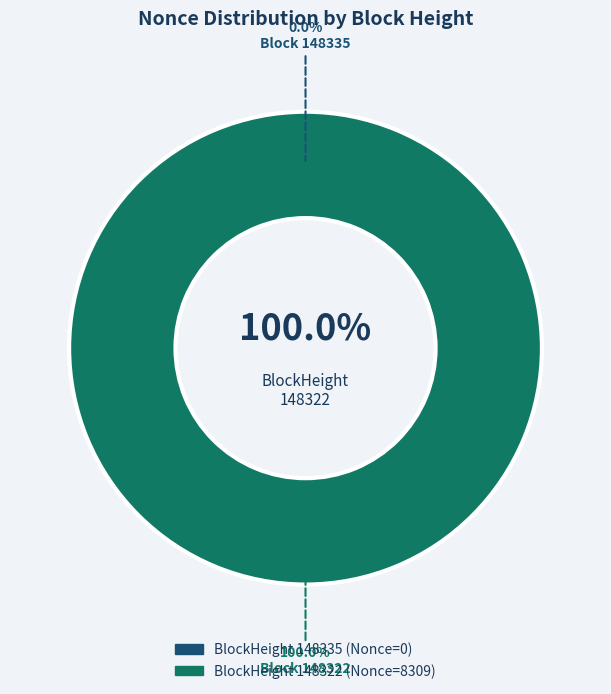

How many slices are in this pie chart?

2